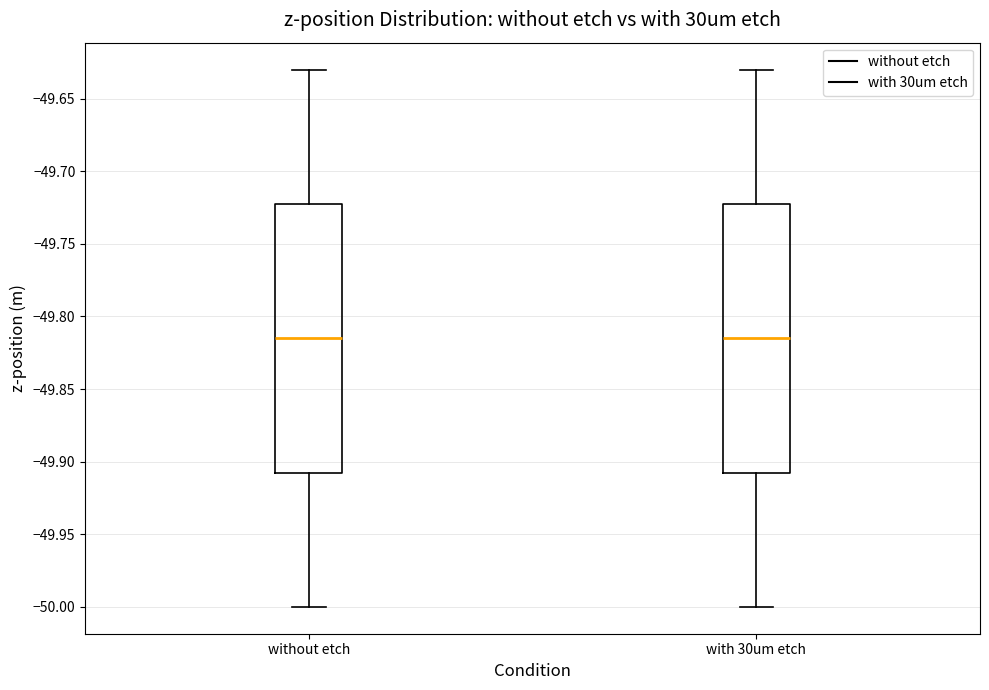

Reading left to right, read every box against the y-axis: the position of its median line, the range the box covers, and the ends of its whiskers. The values are not printed on the chart, so give them approximately, as read against the axis.

without etch: median -49.815, box -49.905 to -49.720, whiskers -50.000 to -49.630
with 30um etch: median -49.815, box -49.905 to -49.720, whiskers -50.000 to -49.630